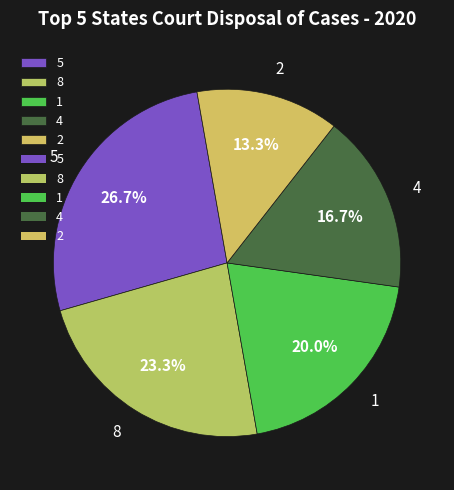

Which slice is the largest?

5